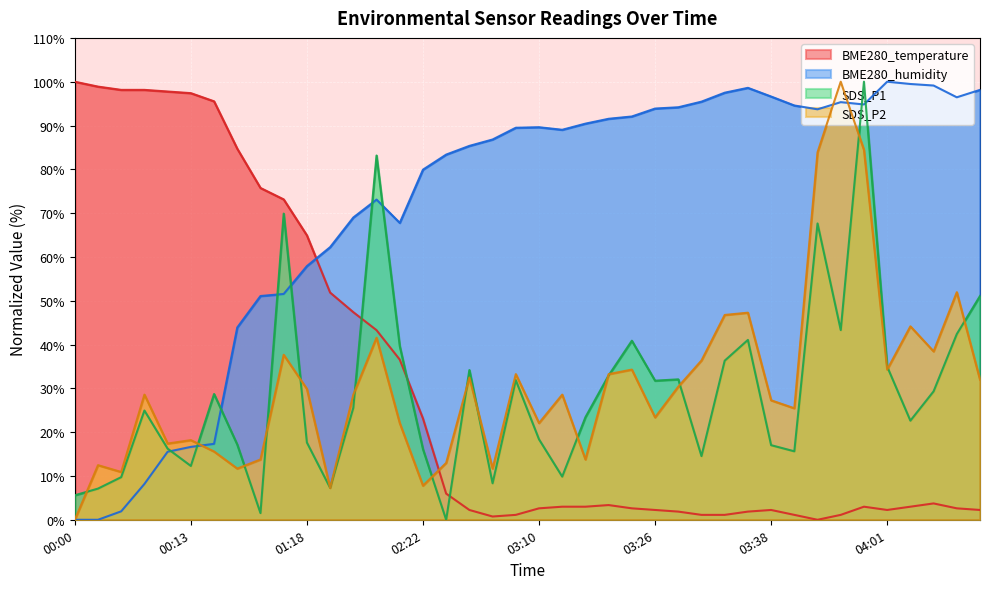

What is the label of the 25th point from the left?

03:23